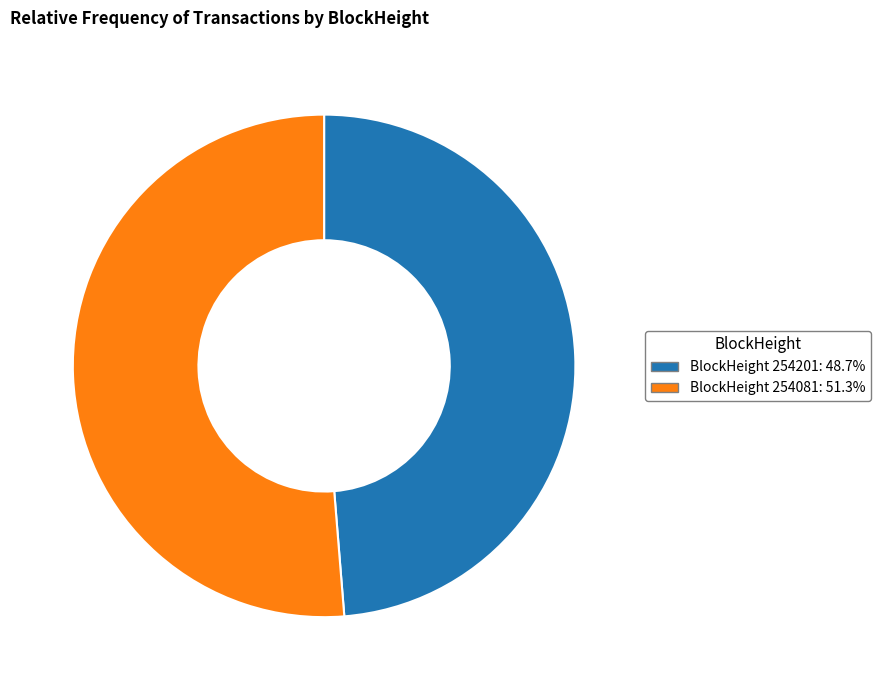

Is there any slice that represents more than half of the pie?

Yes